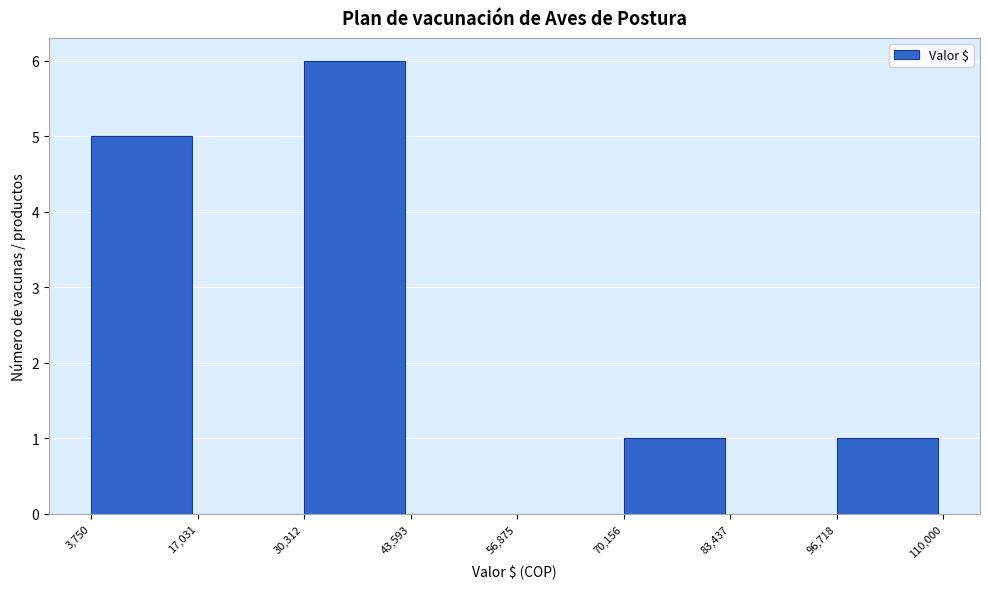

How tall is the bar that spans 30,312 to 43,593 on the x-axis? The values are not printed on the chart, so give them approximately, as read against the axis.

6